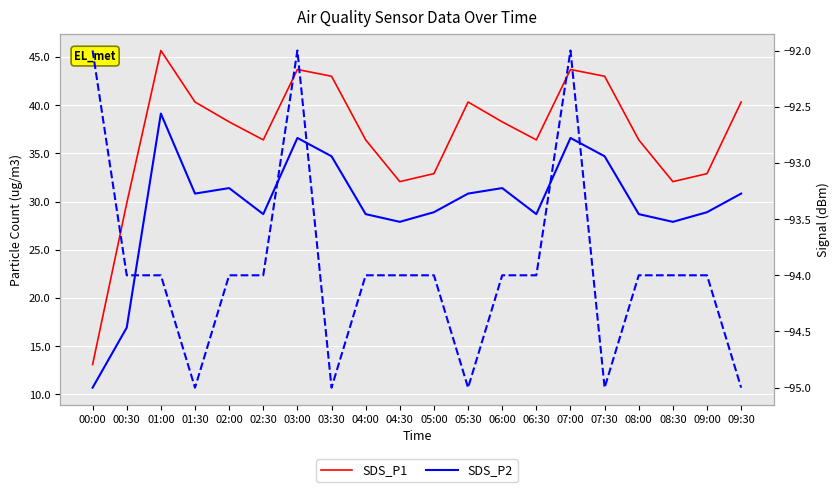

True or false: Signal and SDS_P1 cross at least once.

False